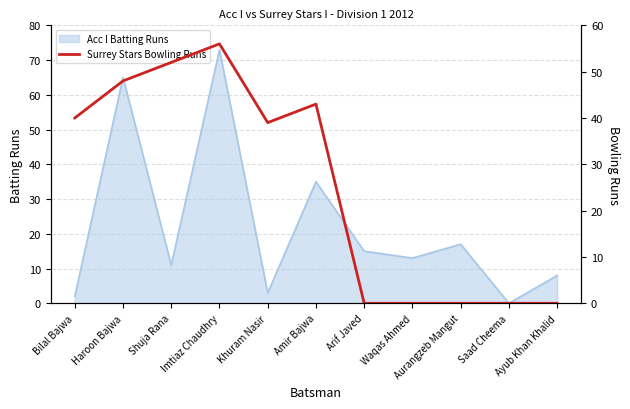

What is the approximate value of Acc I Batting Runs at Haroon Bajwa?

65